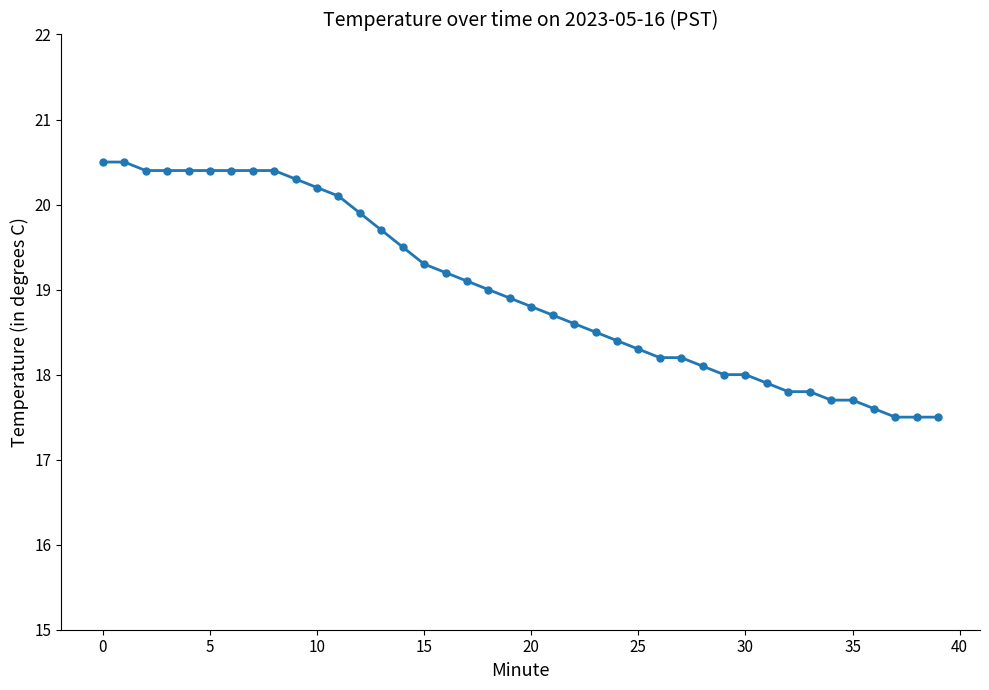

How many lines are shown in the chart?

1